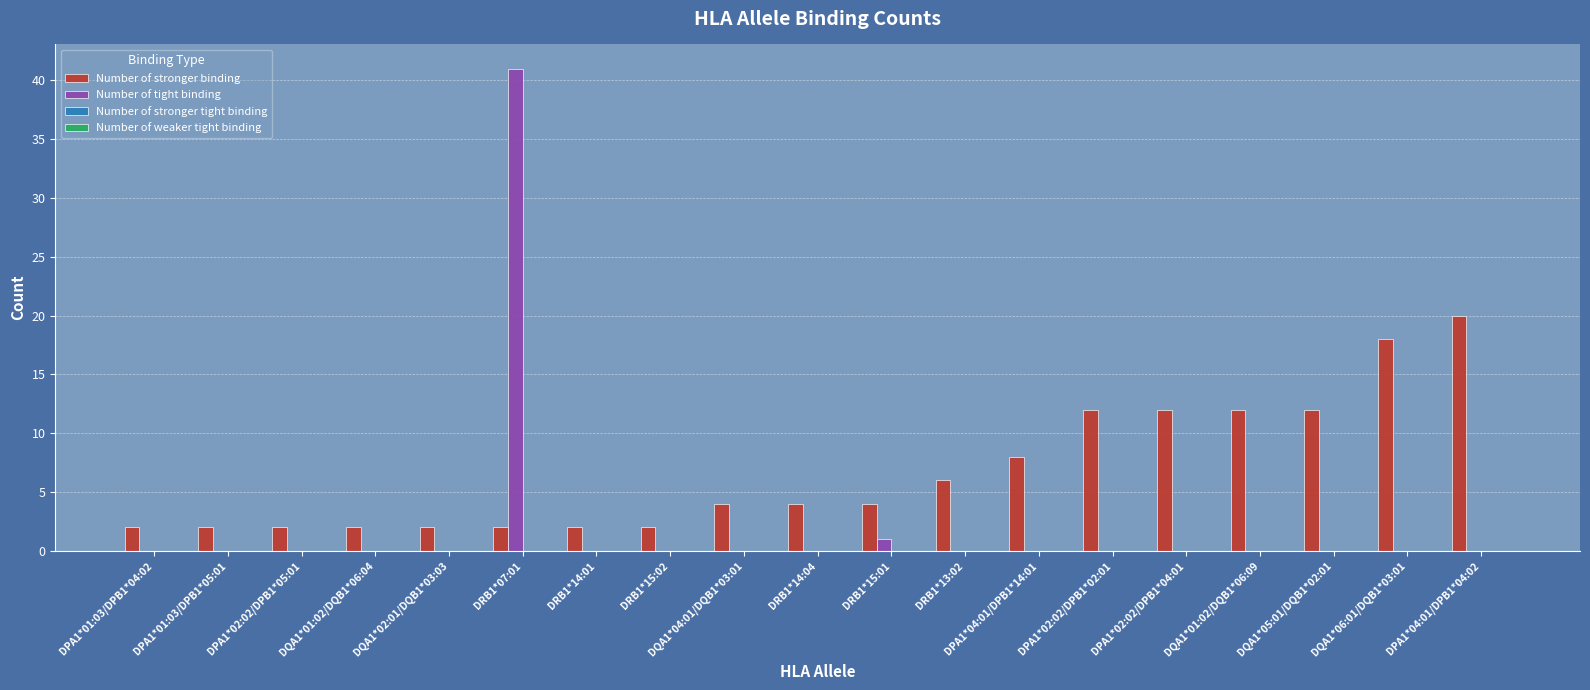

What is the sum of all Number of stronger binding values?

128